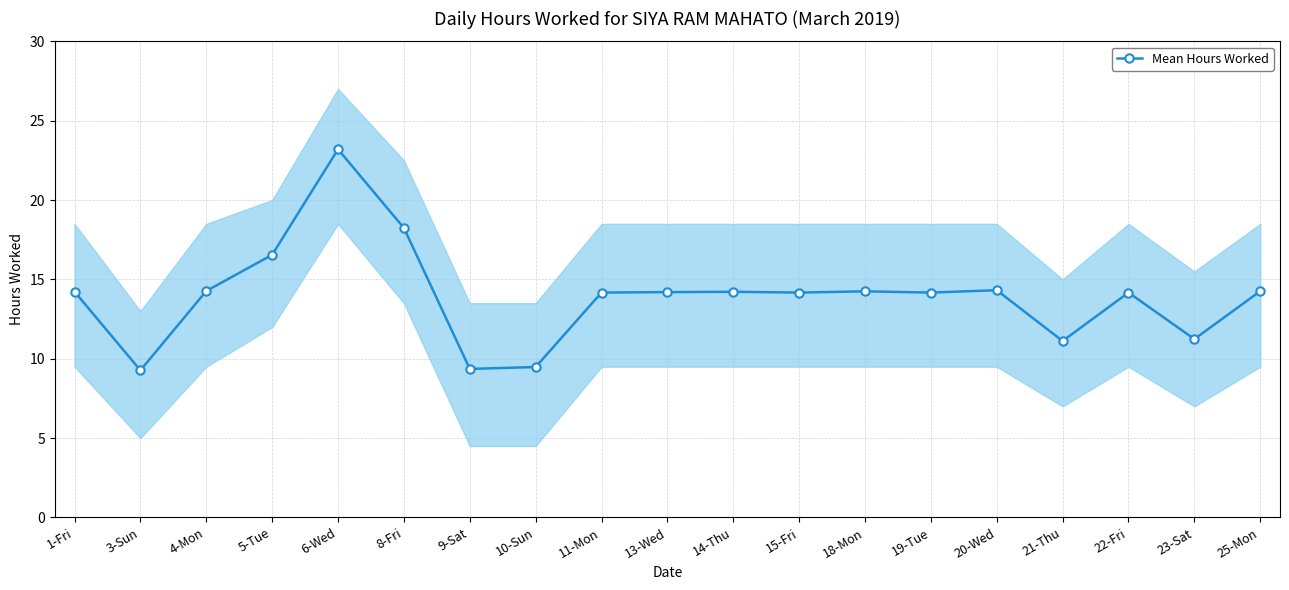

What is the maximum value shown in the chart?

23.2